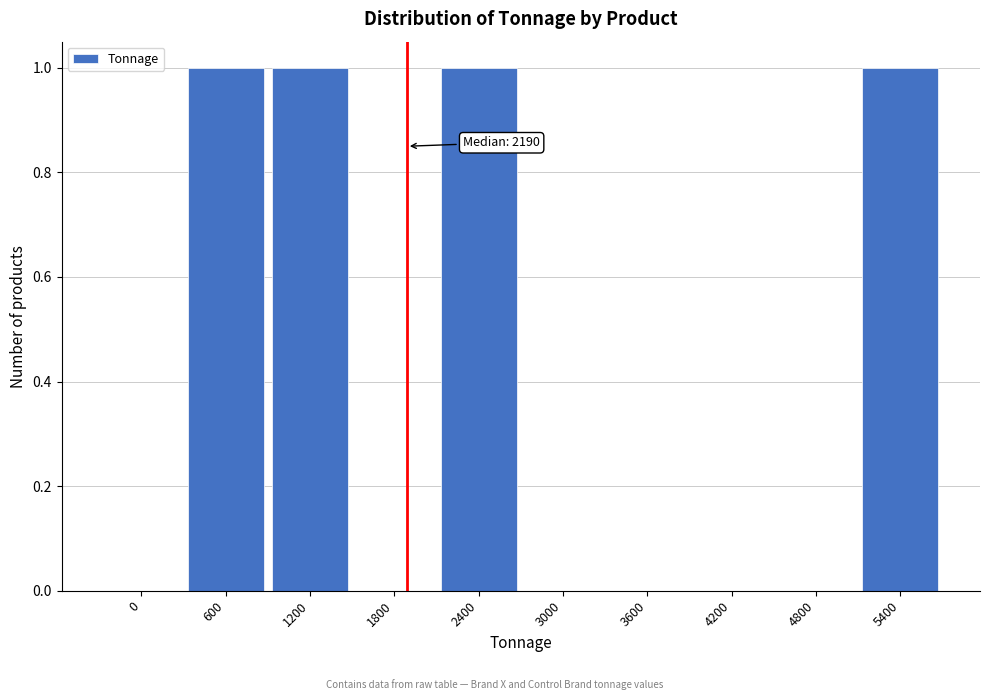

Reading left to right, list all the values displayed in this chart.

0=0	600=1	1200=1	1800=0	2400=1	3000=0	3600=0	4200=0	4800=0	5400=1